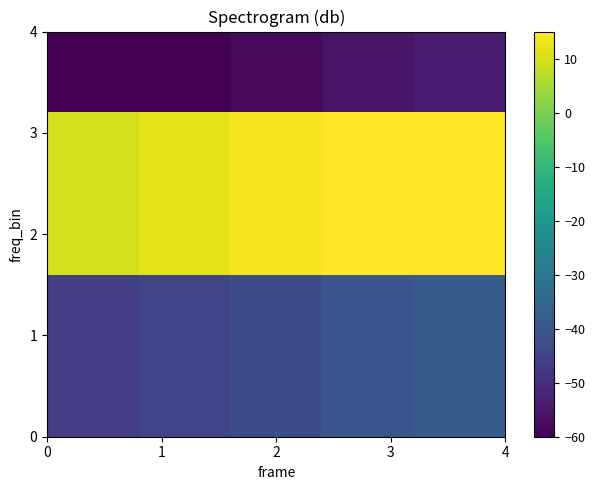

How many distinct data groups are displayed?

5